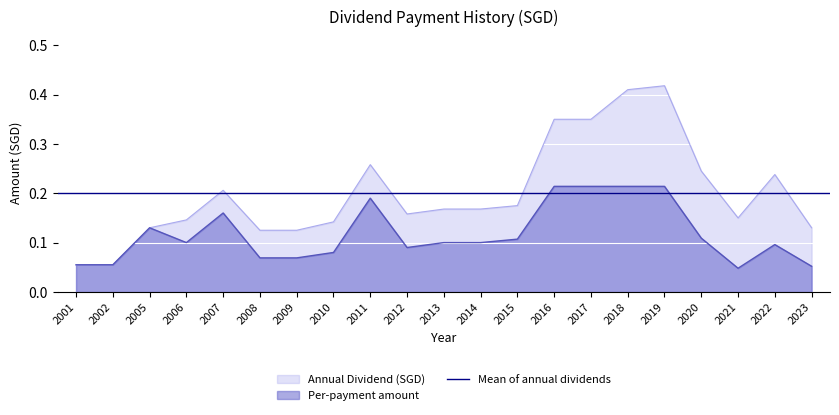

Where is the first local maximum for Annual Dividend (SGD)?

2007